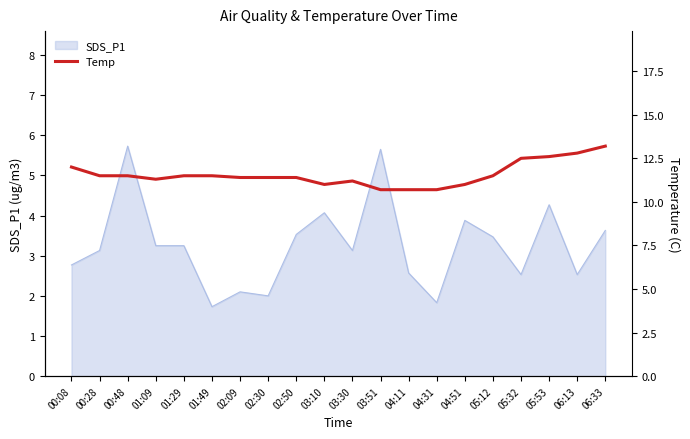

True or false: SDS_P1 has a value of 3.1 at 03:30.

True